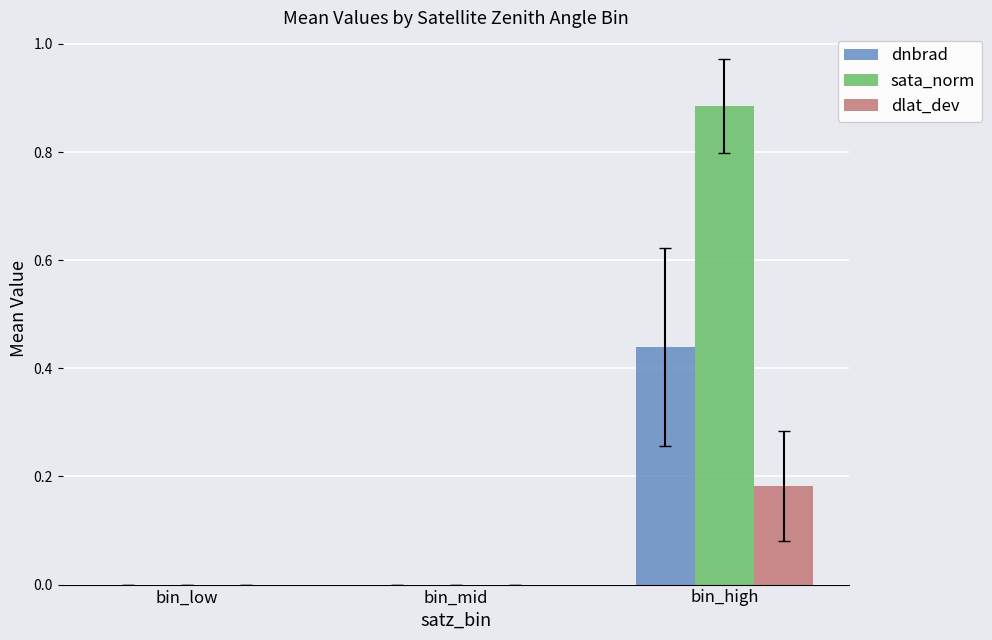

Which category has the highest value in the dlat_dev series?

bin_high